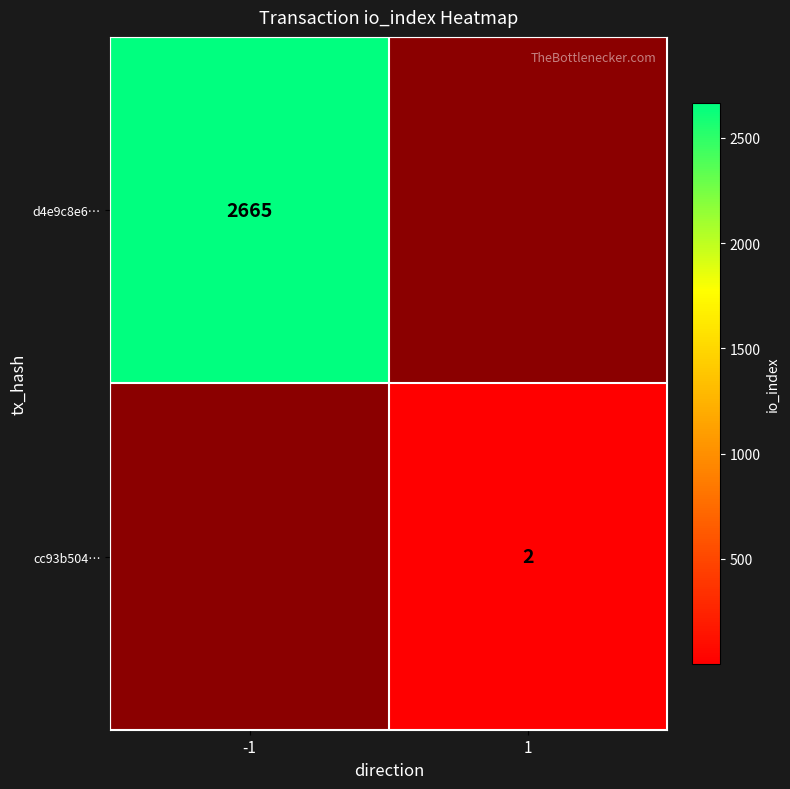

Between 1 and -1, which is larger?

-1